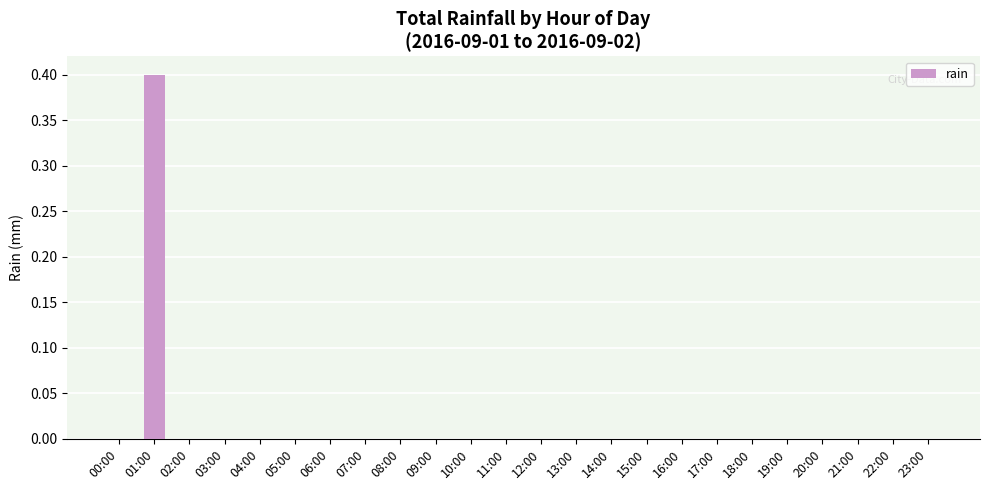

What is the sum of all values?

0.4